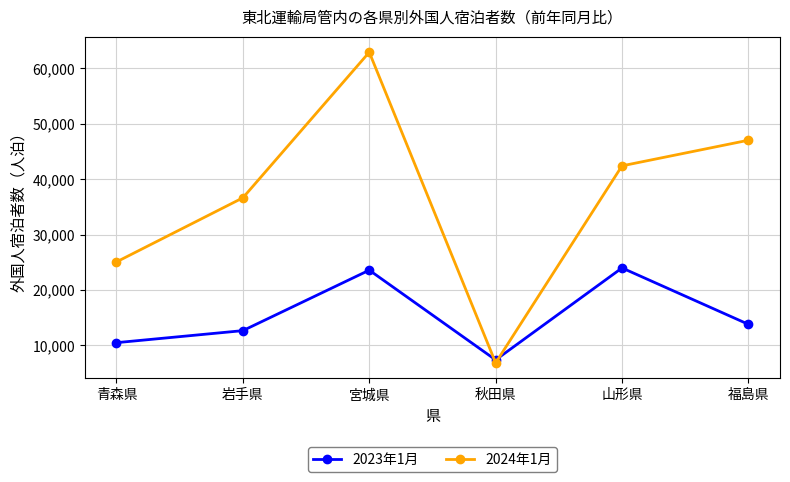

What is the average value of the 2024年1月 series?

36802